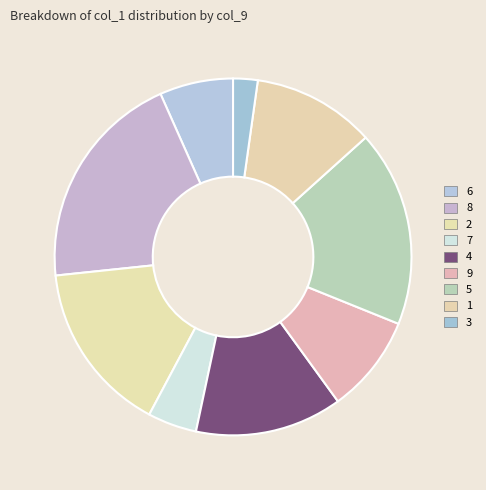

How many segments does this pie chart have?

9